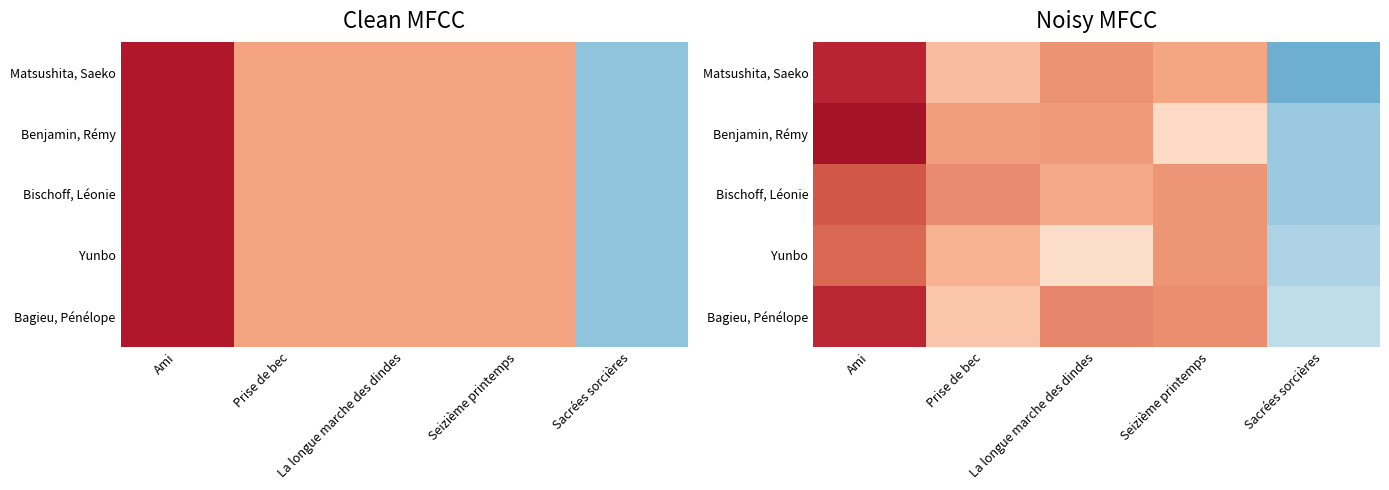

Which series has the largest range (max minus min)?

Matsushita, Saeko